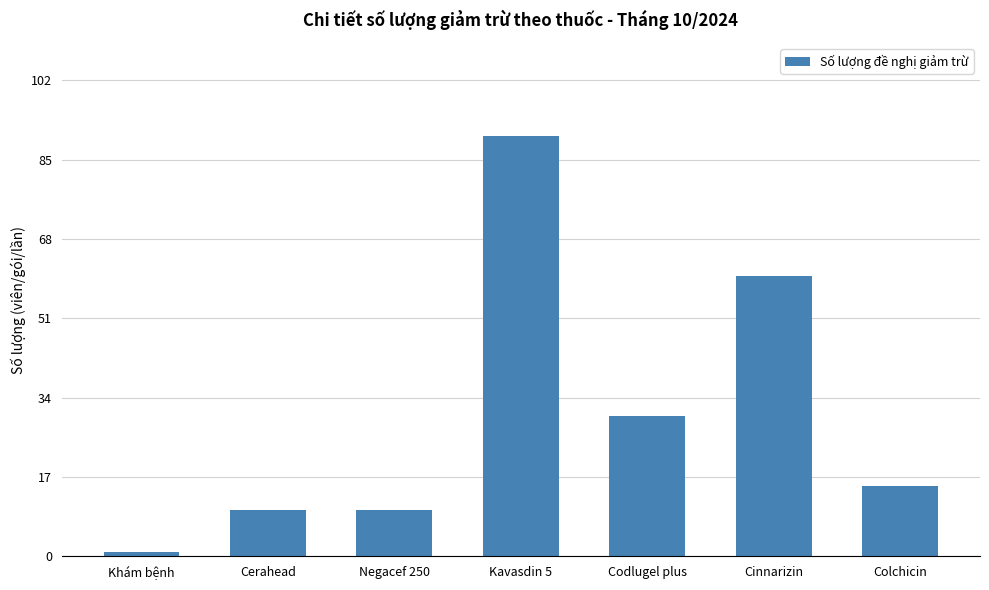

How many data points are less than 15?

3